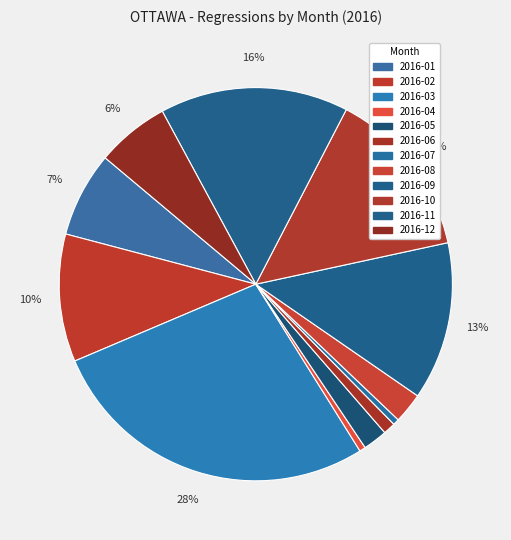

Which category has the smallest portion of the pie?

2016-04